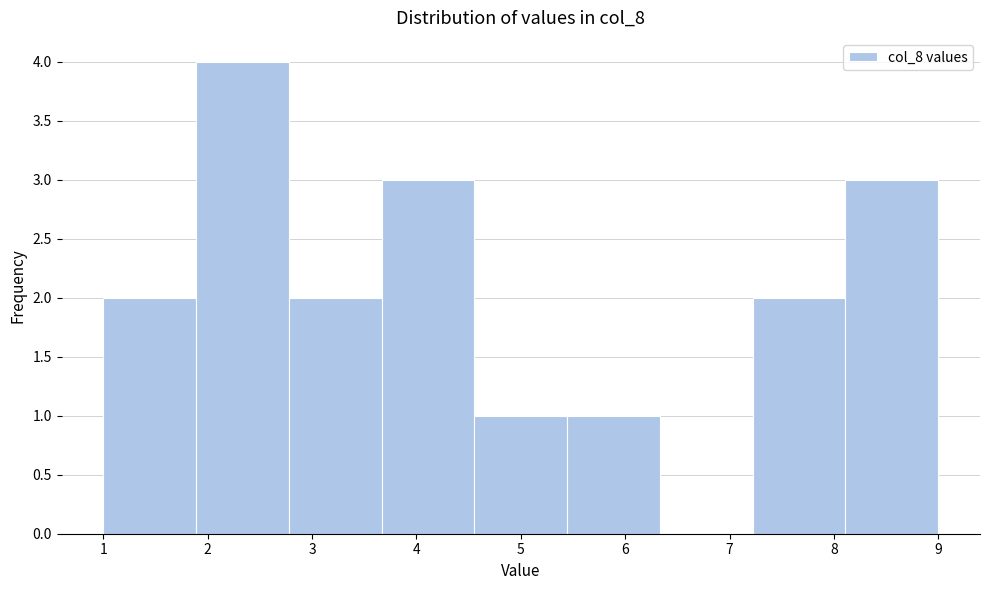

Reading left to right, transcribe this chart: for each bar, give the range it covers on the x-axis and its height. Neither the bar edges nor the heights are printed on the chart, so give them approximately, as read against the axes.

1.0 to 1.9: 2
1.9 to 2.8: 4
2.8 to 3.7: 2
3.7 to 4.6: 3
4.6 to 5.4: 1
5.4 to 6.3: 1
6.3 to 7.2: 0
7.2 to 8.1: 2
8.1 to 9.0: 3